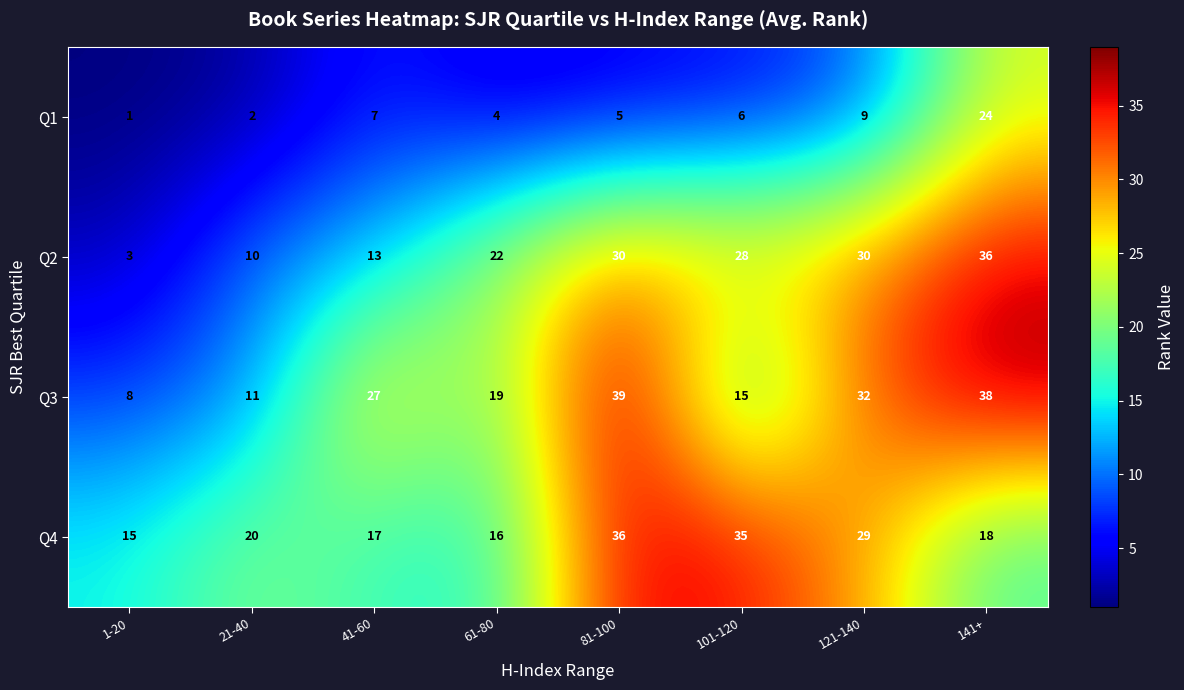

How many series are shown in this chart?

4